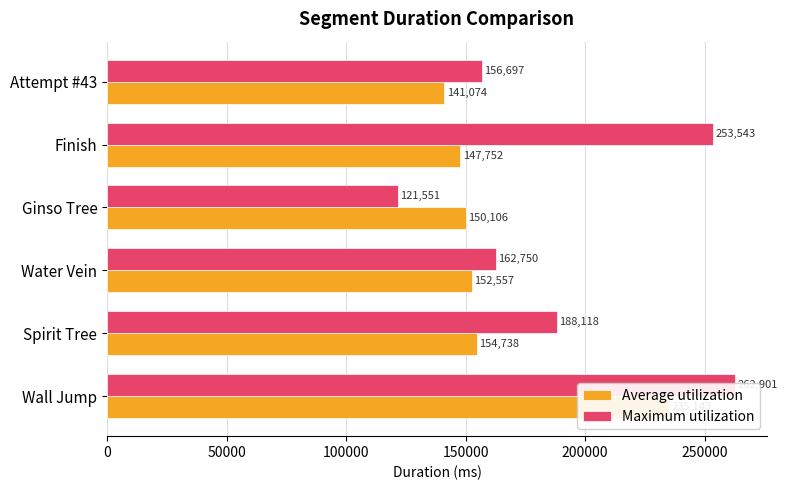

What is the difference between the maximum and minimum values in the Average utilization series?

94069